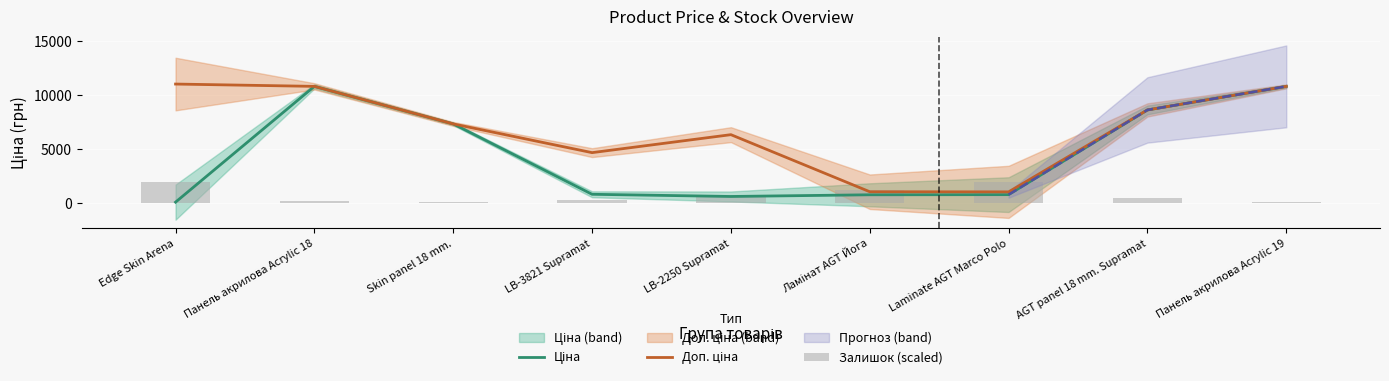

List the series in order of their peak value, lowest first.

Залишок (scaled), Ціна, Доп. ціна